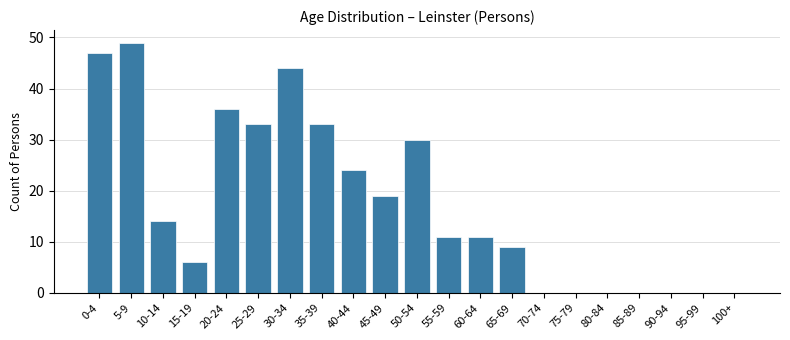

Reading right to left, transcribe all the data shown in this chart.

100+=0	95-99=0	90-94=0	85-89=0	80-84=0	75-79=0	70-74=0	65-69=9	60-64=11	55-59=11	50-54=30	45-49=19	40-44=24	35-39=33	30-34=44	25-29=33	20-24=36	15-19=6	10-14=14	5-9=49	0-4=47